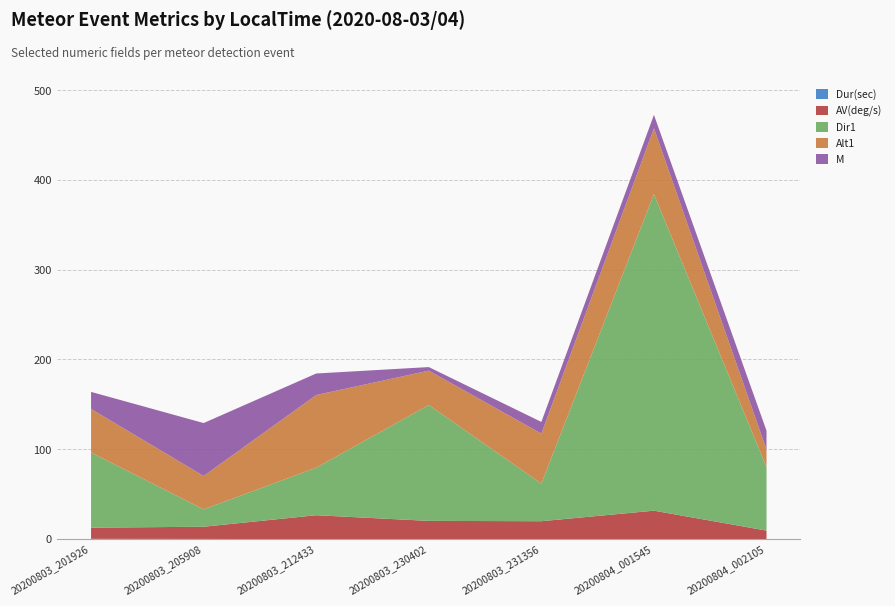

What are all the series names shown in the legend?

Dur(sec), AV(deg/s), Dir1, Alt1, M